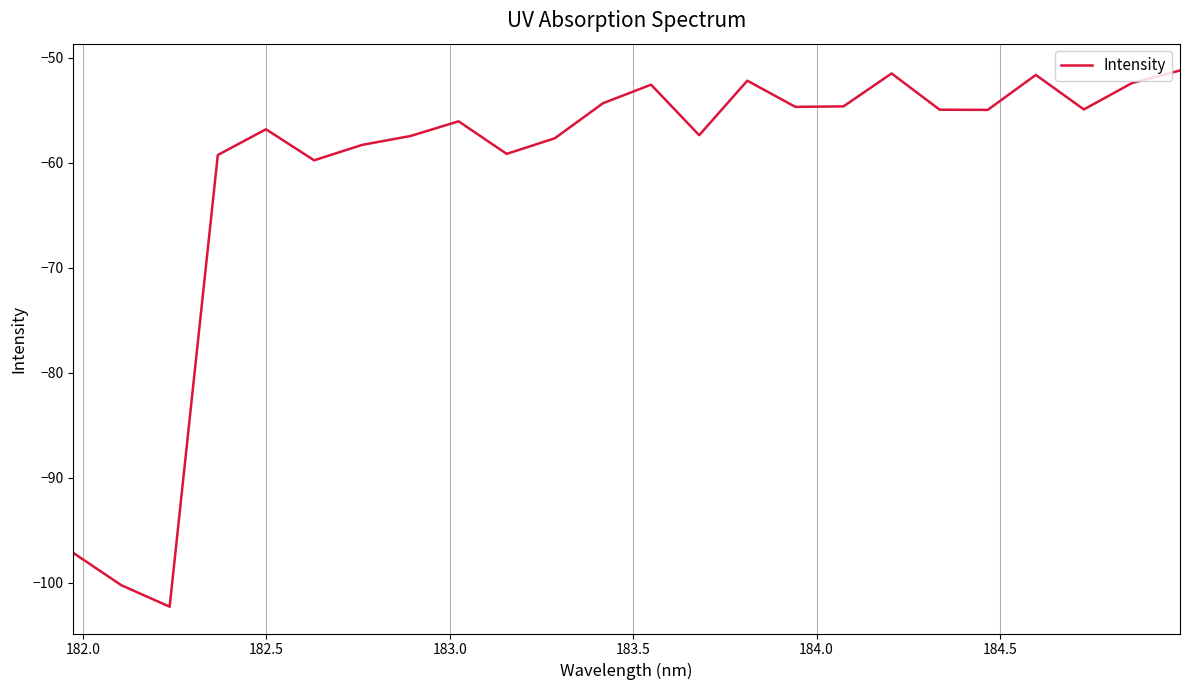

What is the maximum value shown in the chart?

-51.2